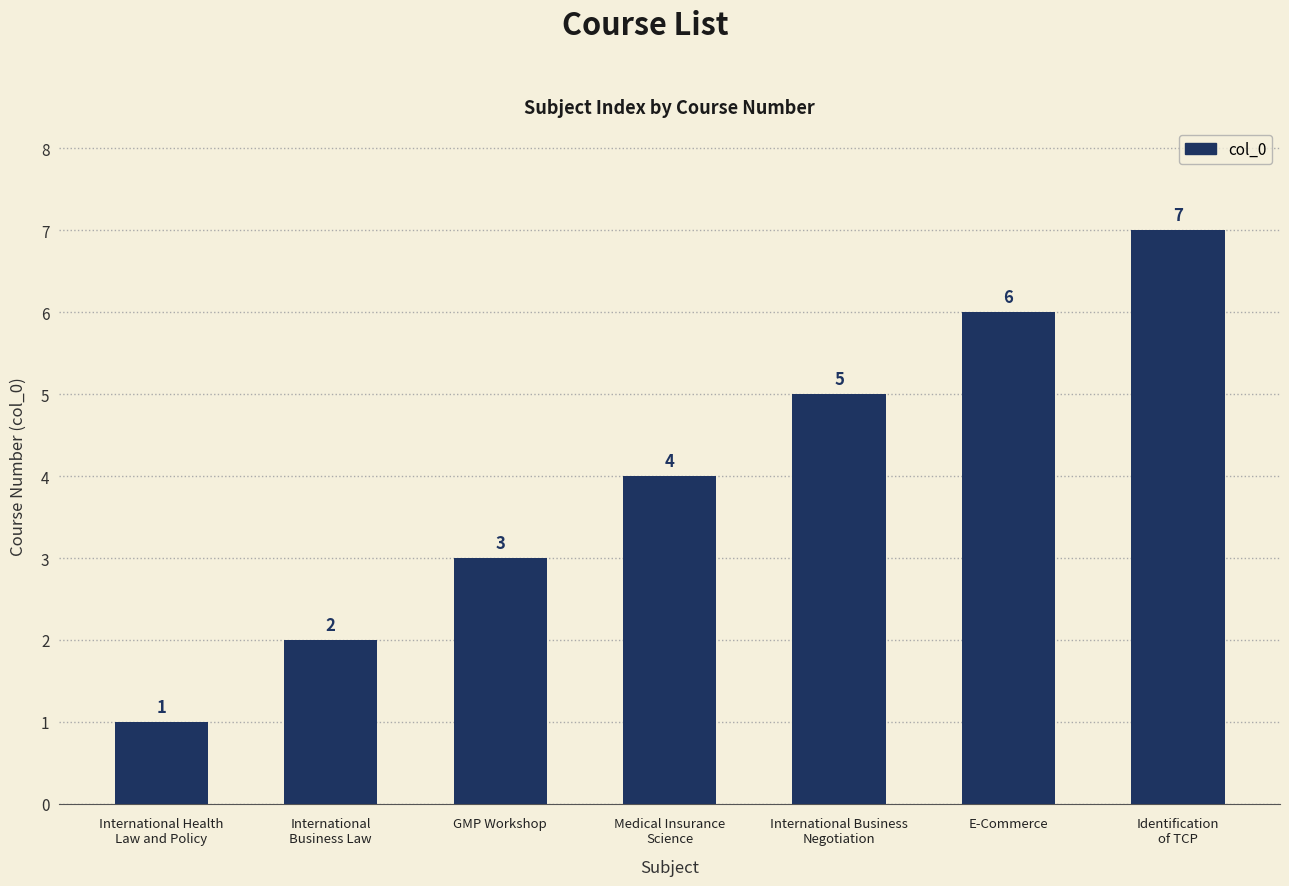

Rank the categories by value from lowest to highest.

International Health
Law and Policy, International
Business Law, GMP Workshop, Medical Insurance
Science, International Business
Negotiation, E-Commerce, Identification
of TCP